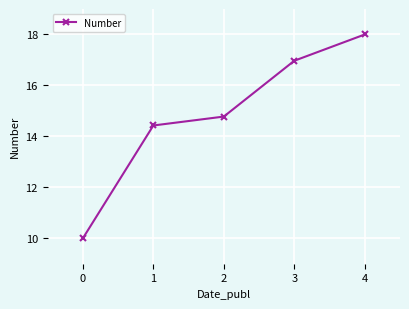

Reading right to left, transcribe all the data shown in this chart.

4=18.0	3=17.0	2=14.8	1=14.4	0=10.0